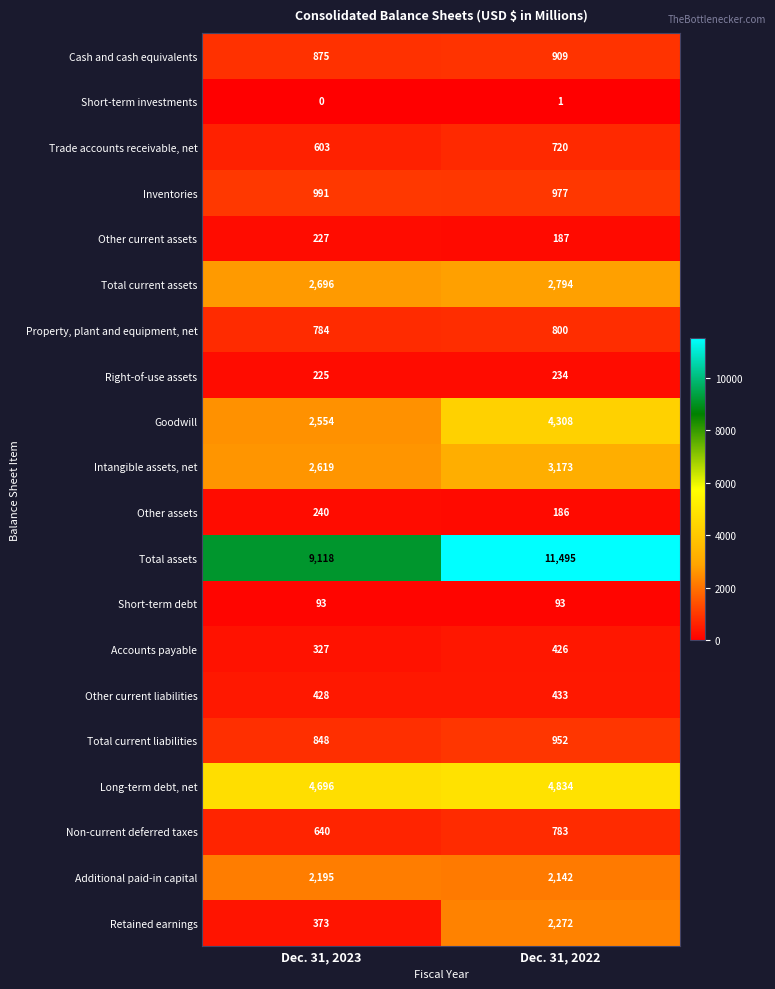

Count the number of data series in this chart.

20